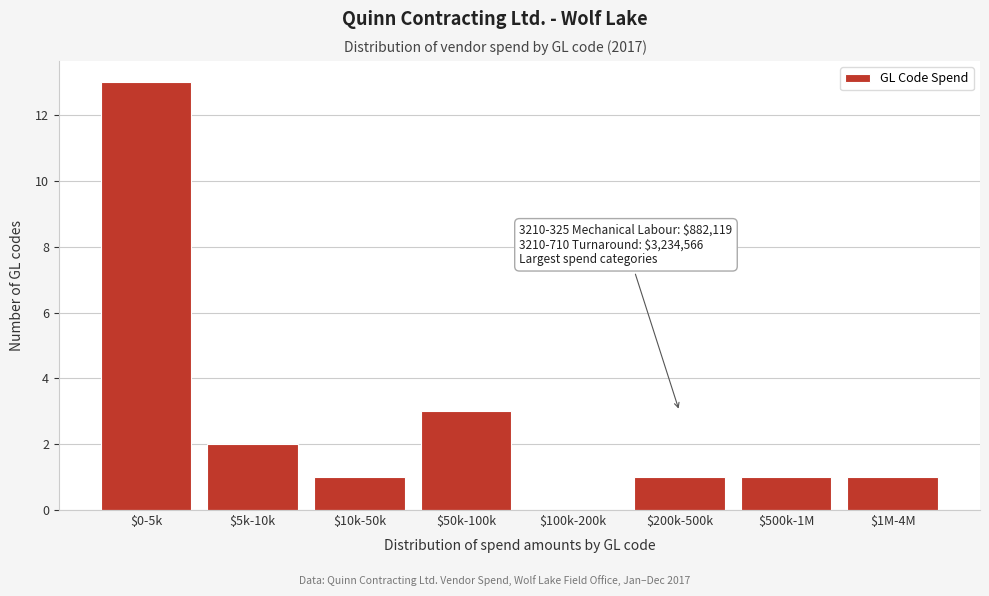

What is the maximum value shown in the chart?

13